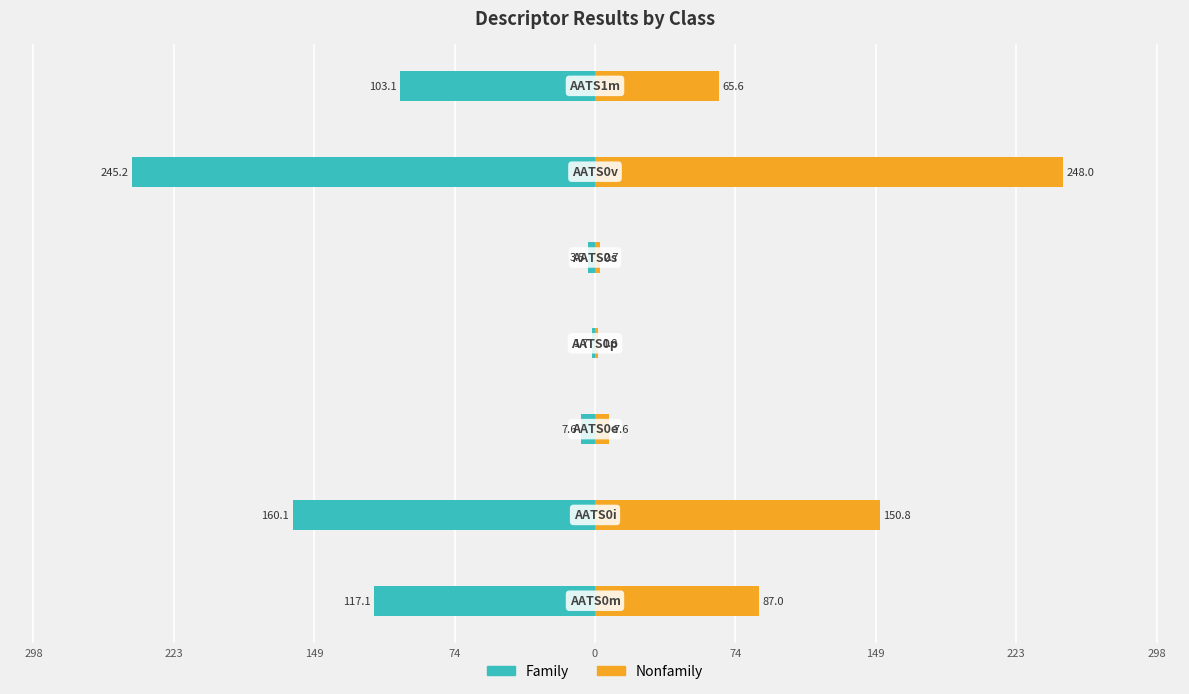

What is the value of the Family bar at the 1st from the left?

-117.1